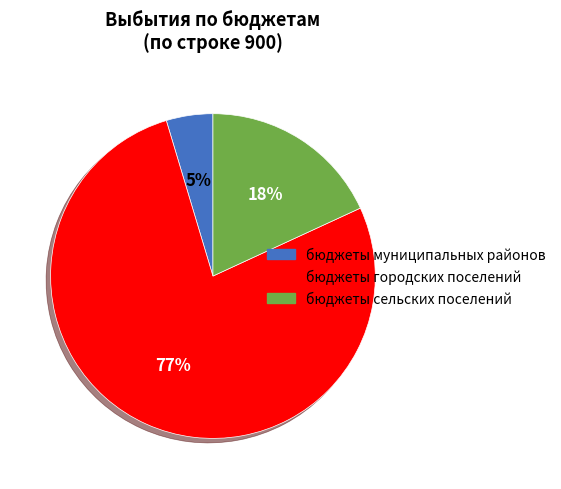

Which has a higher value, бюджеты сельских поселений or бюджеты городских поселений?

бюджеты городских поселений